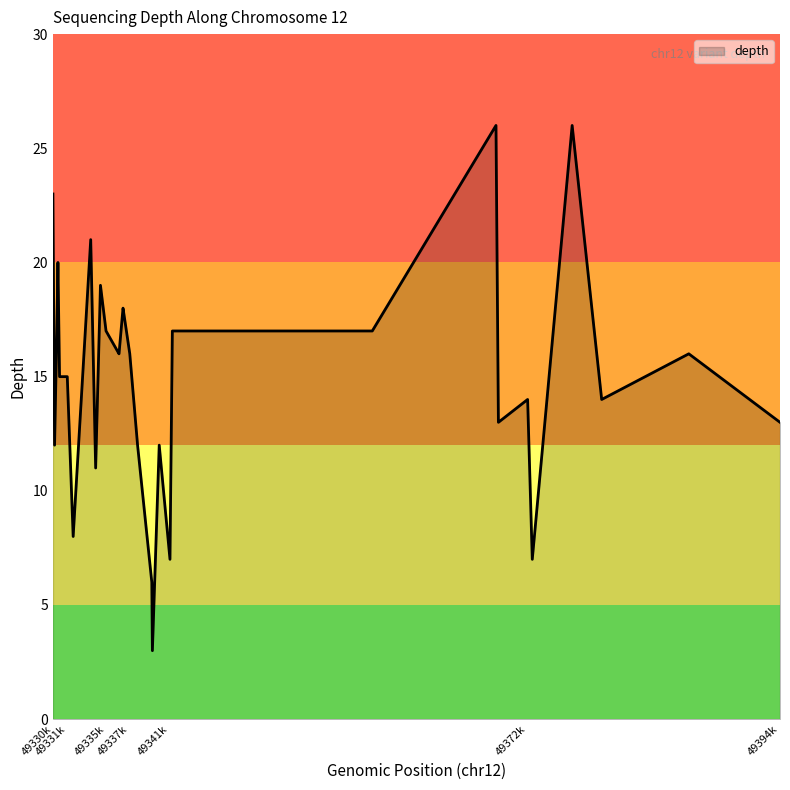

What is the maximum value shown in the chart?

26